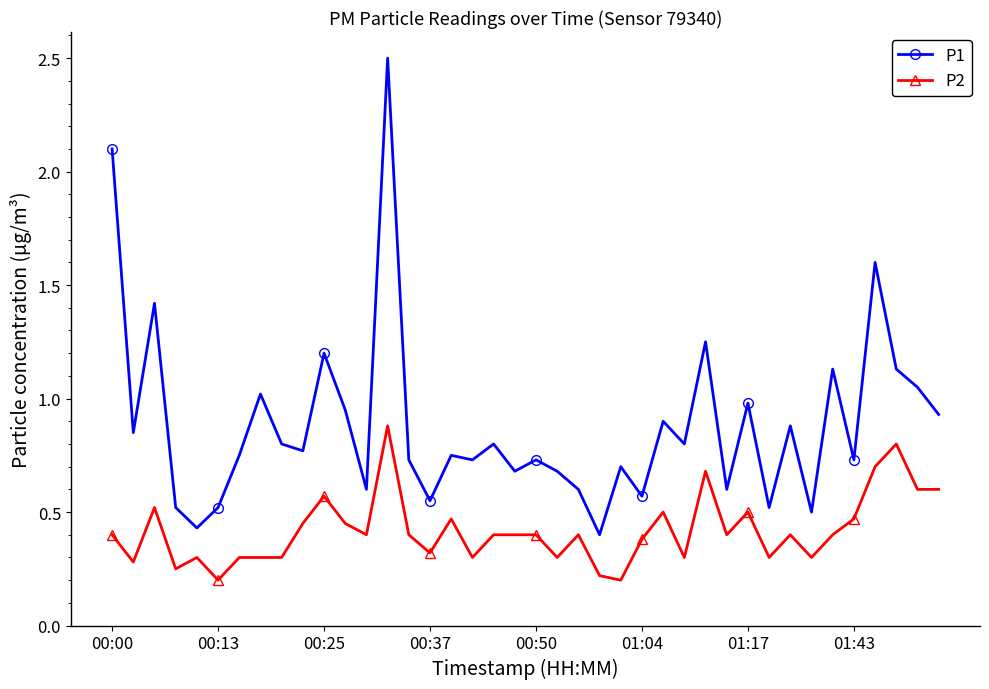

What is the value of the P2 point at the 32nd from the left?

0.3